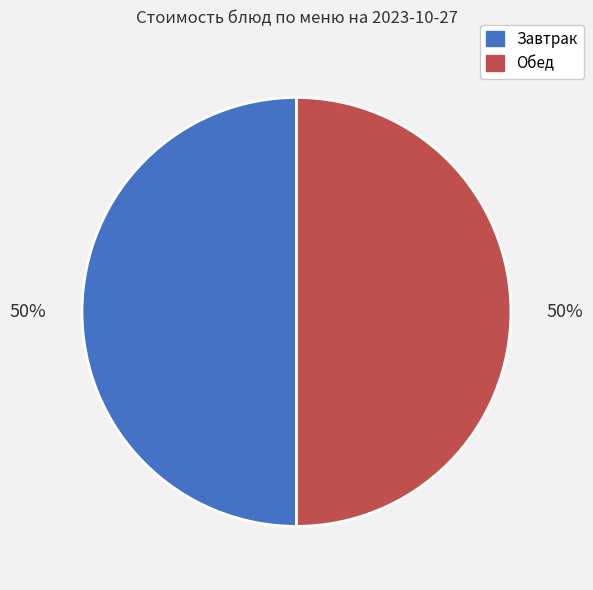

True or false: Обед accounts for 50% of the total.

True